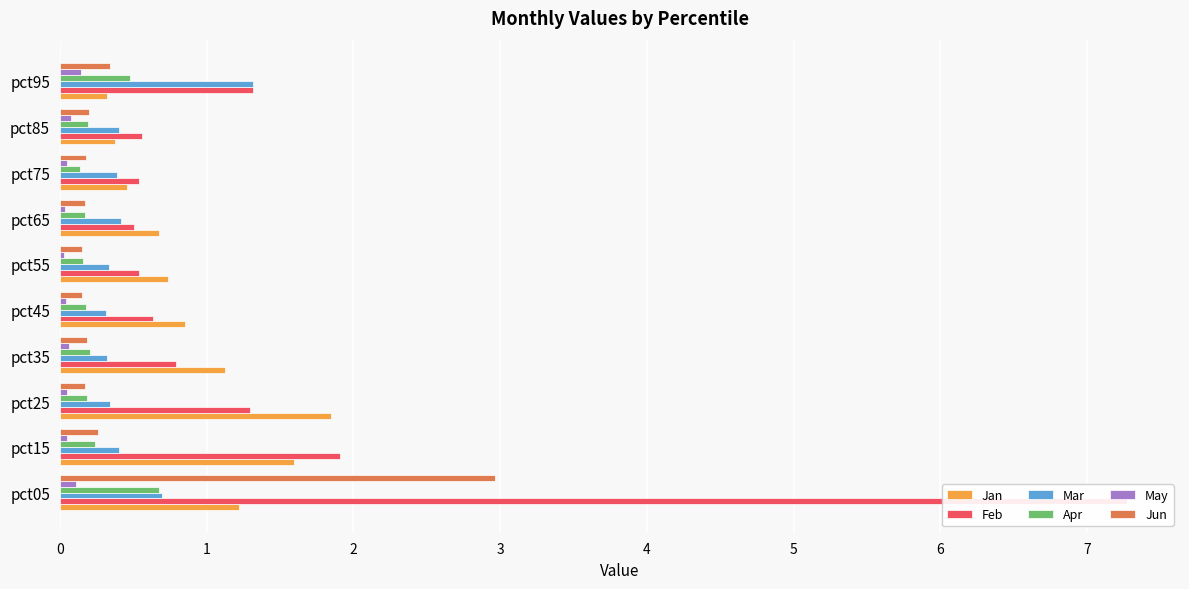

At how many categories does at least one series exceed 3?

1